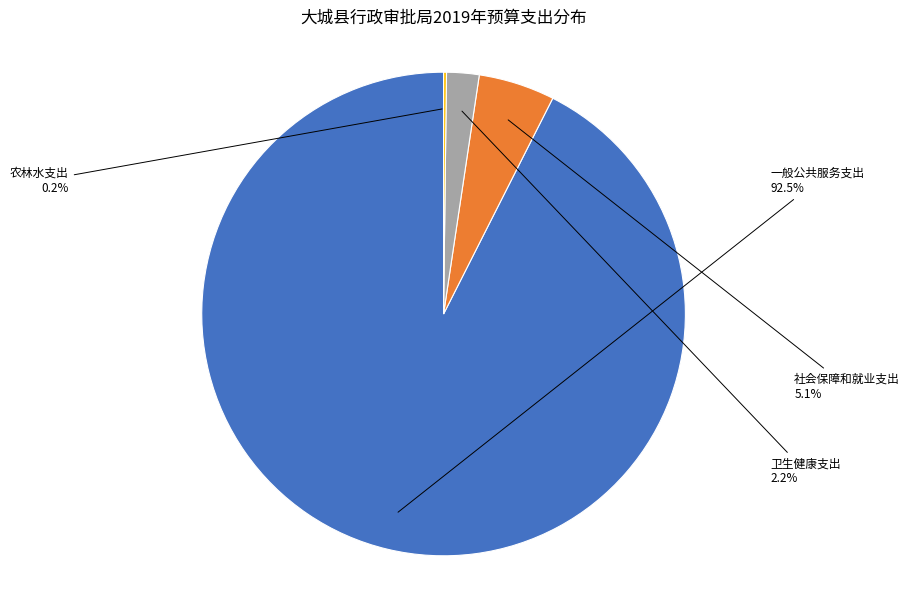

Is there a majority slice in this chart?

Yes